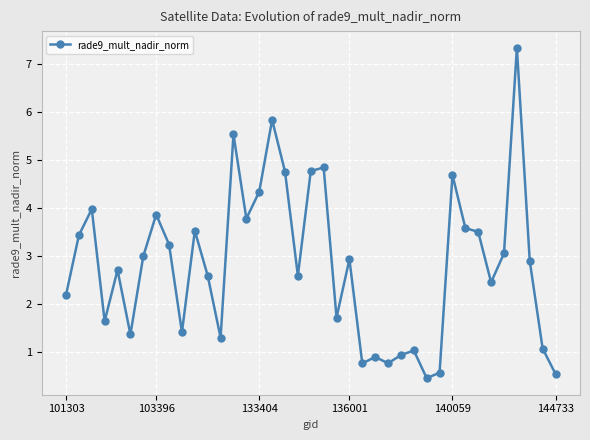

How many points are higher than both their immediate neighbors (excluding endpoints)?

12